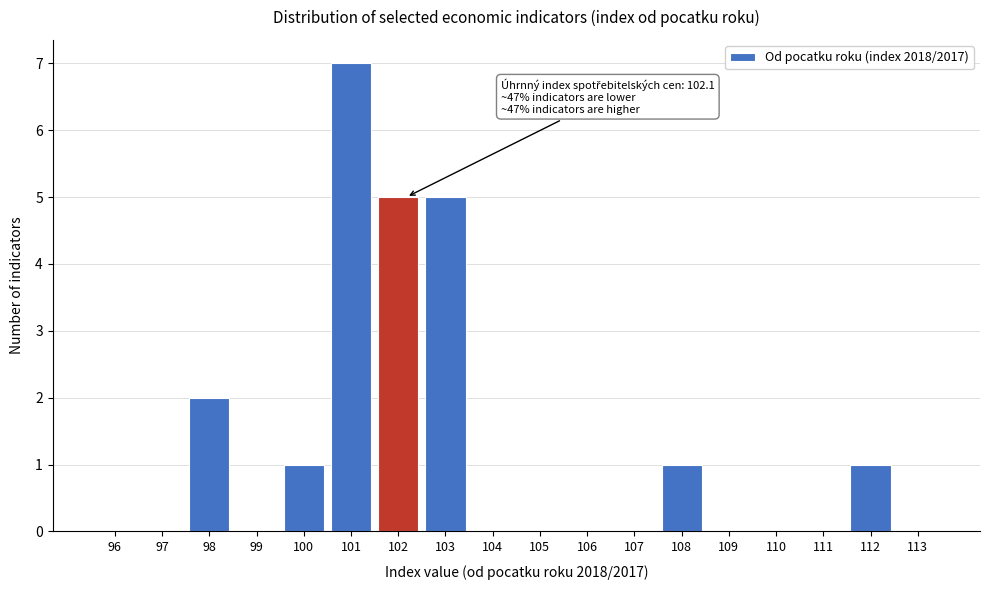

Reading right to left, transcribe all the data shown in this chart.

113=0	112=1	111=0	110=0	109=0	108=1	107=0	106=0	105=0	104=0	103=5	102=5	101=7	100=1	99=0	98=2	97=0	96=0